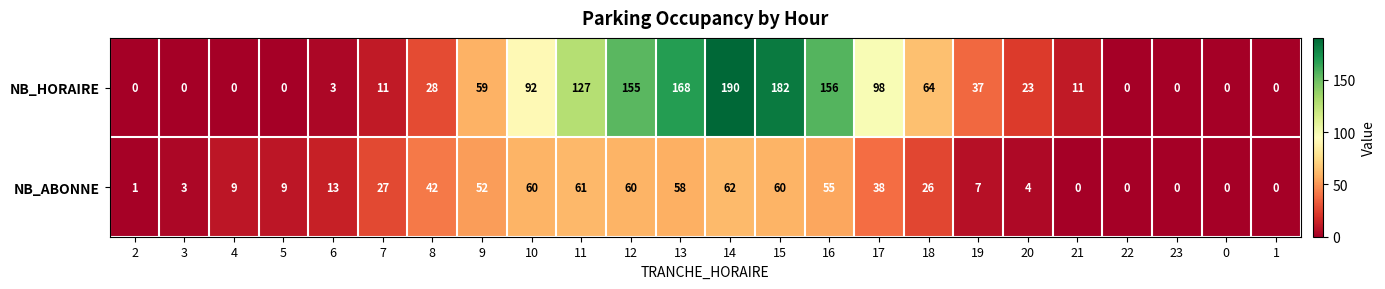

The NB_HORAIRE series shows 164 at 17. True or false?

False